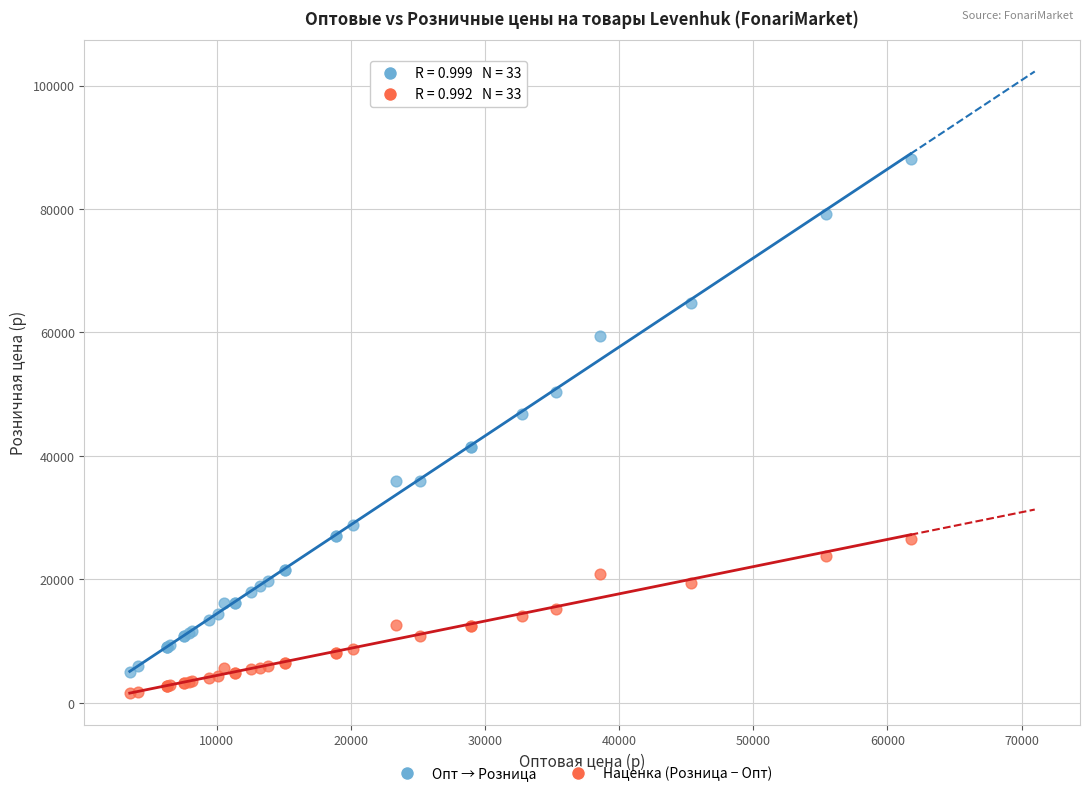

Which series contains the highest Y value?

Опт → Розница